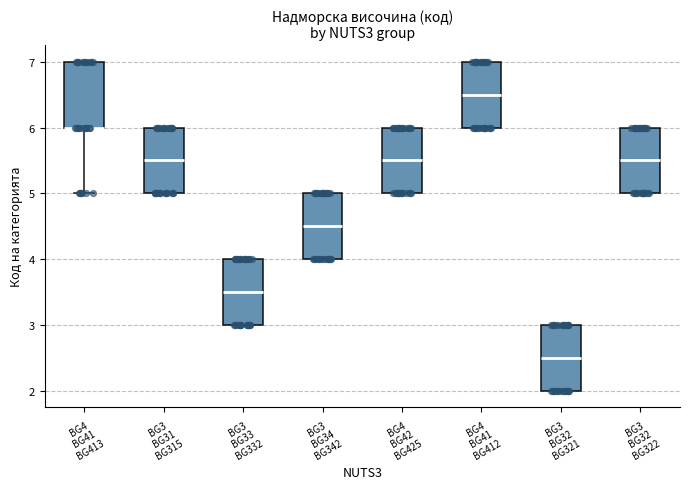

Where is the upper edge of the box for BG4 BG41 BG412 on the y-axis? The values are not printed on the chart, so give them approximately, as read against the axis.

7.0